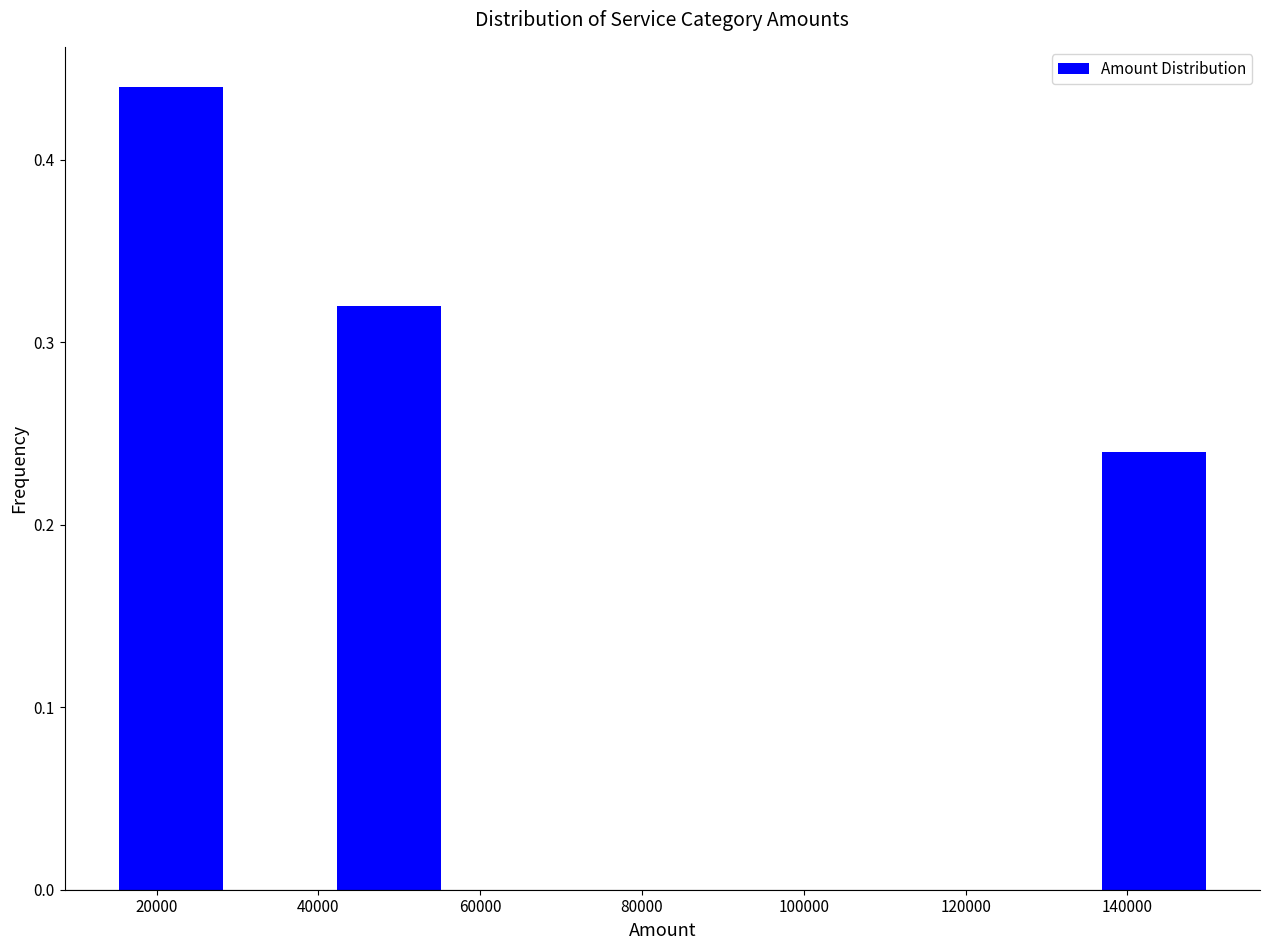

Which range on the x-axis has the tallest bar?

15000 to 28500